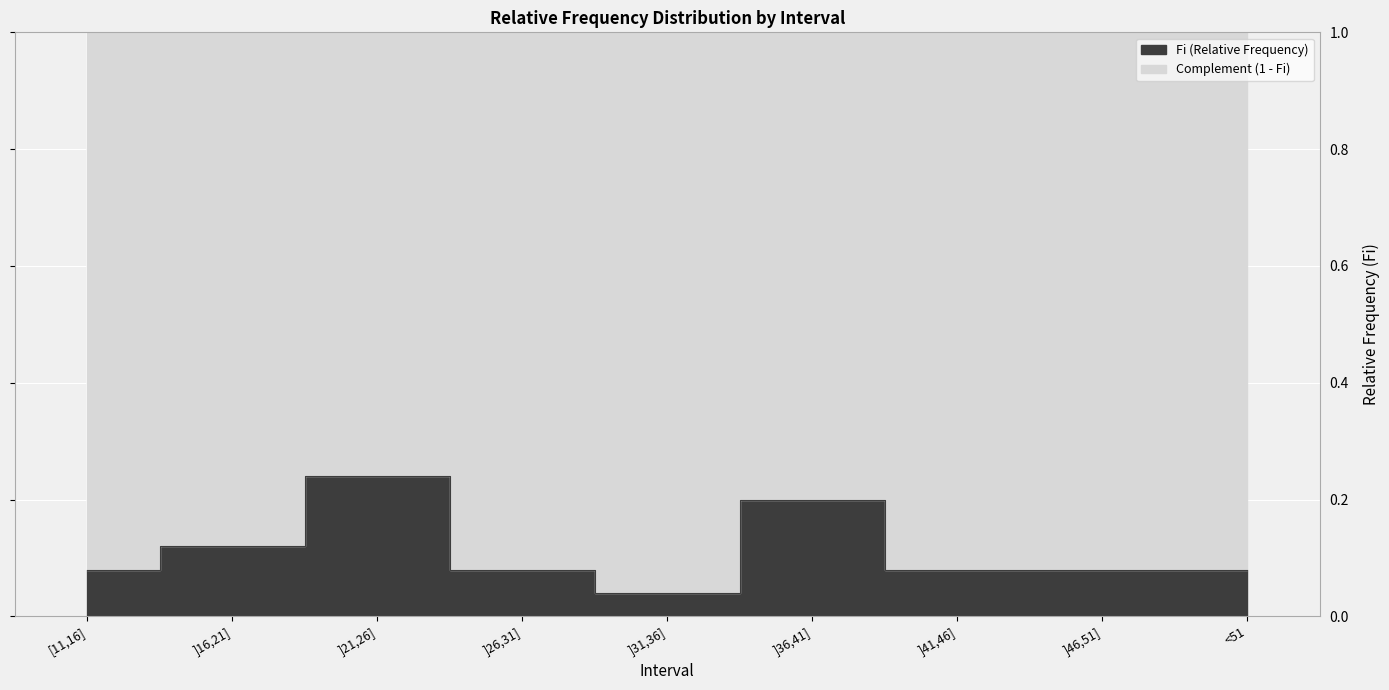

List the labels in order of value, smallest first.

]31,36], [11,16], ]26,31], ]41,46], ]46,51], <51, ]16,21], ]36,41], ]21,26]